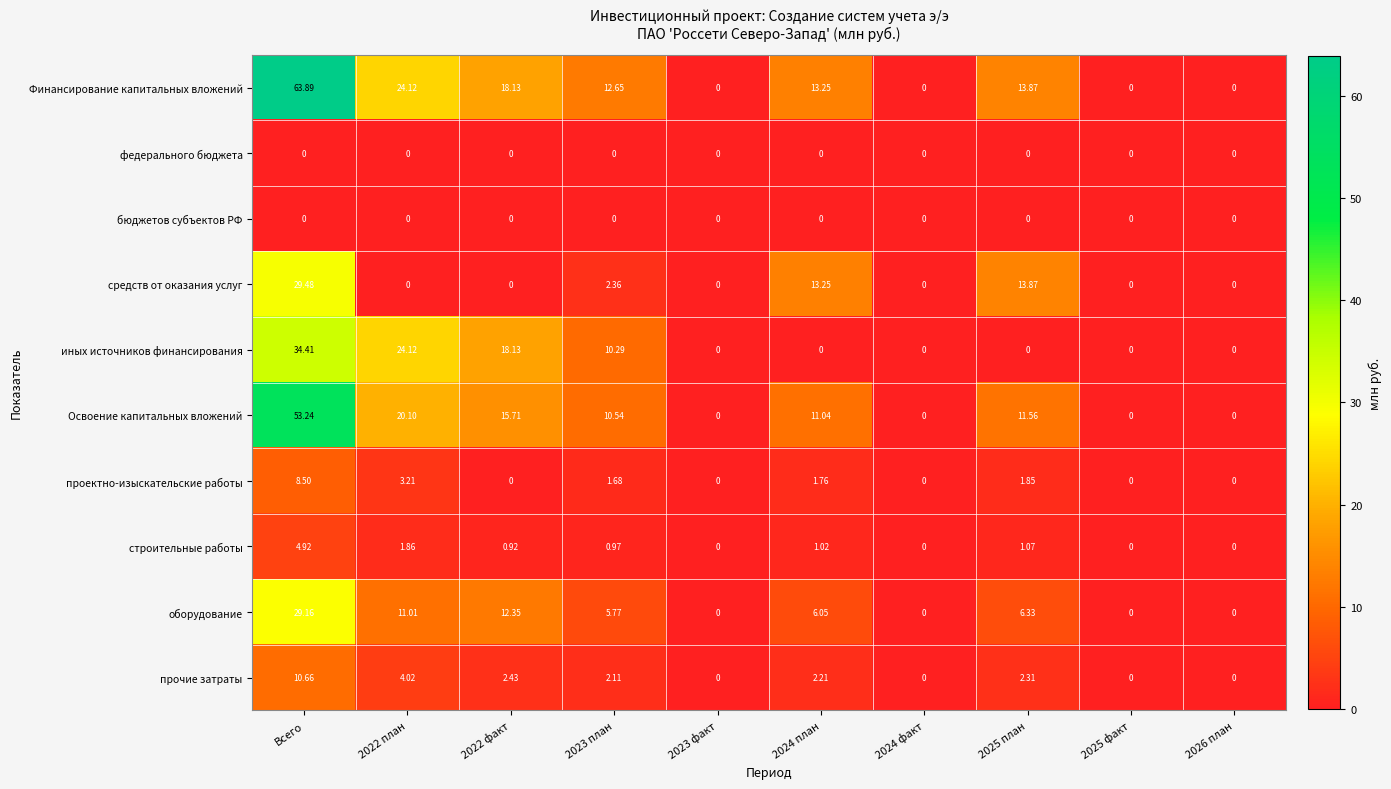

At which category is the sum across all series the highest?

Всего